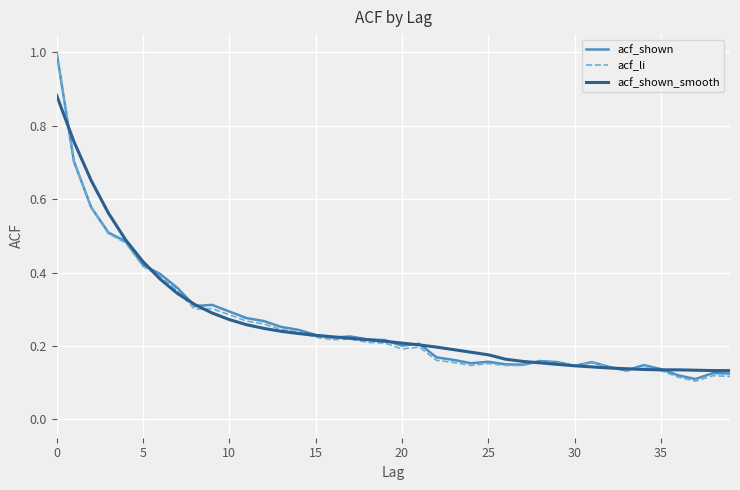

At which label is acf_shown closest to 0?

37